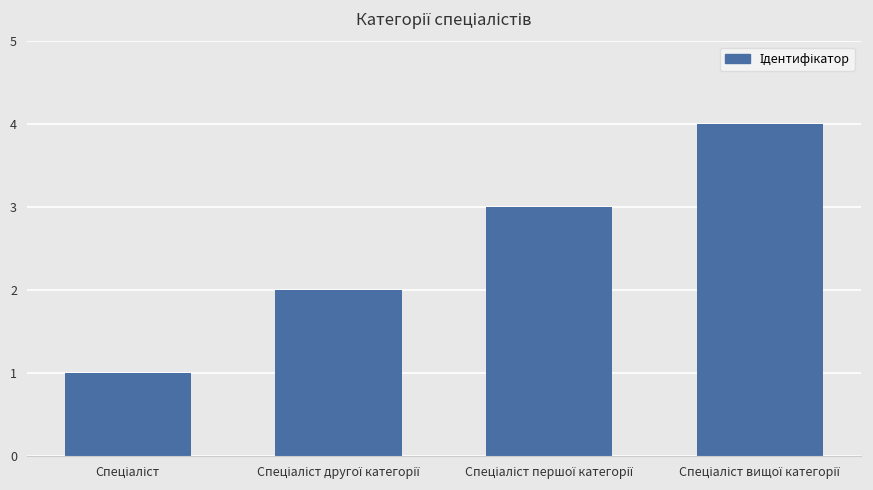

What is the difference between the second highest and minimum values?

2